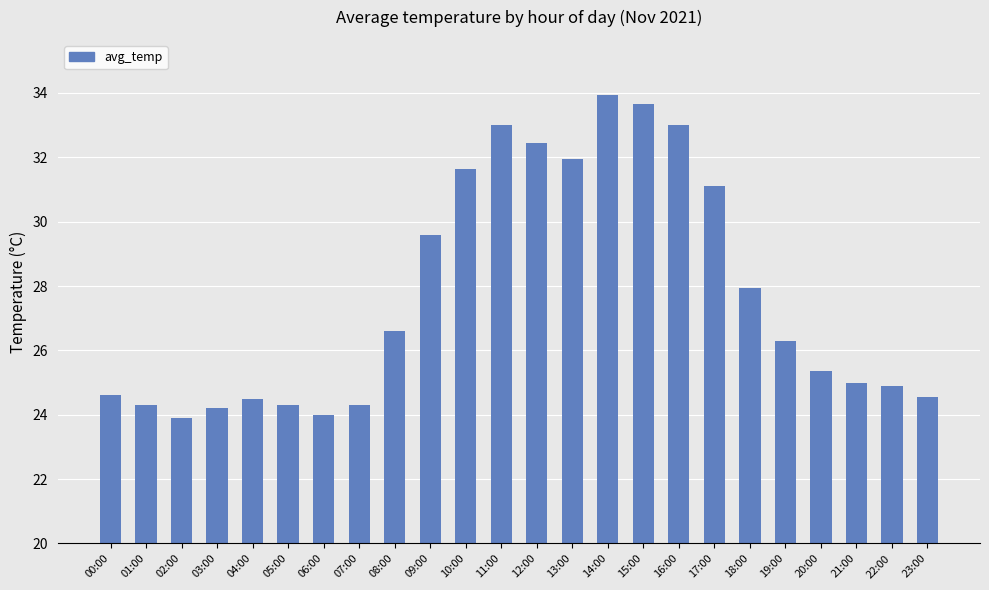

Where does the data first go above 26?

08:00